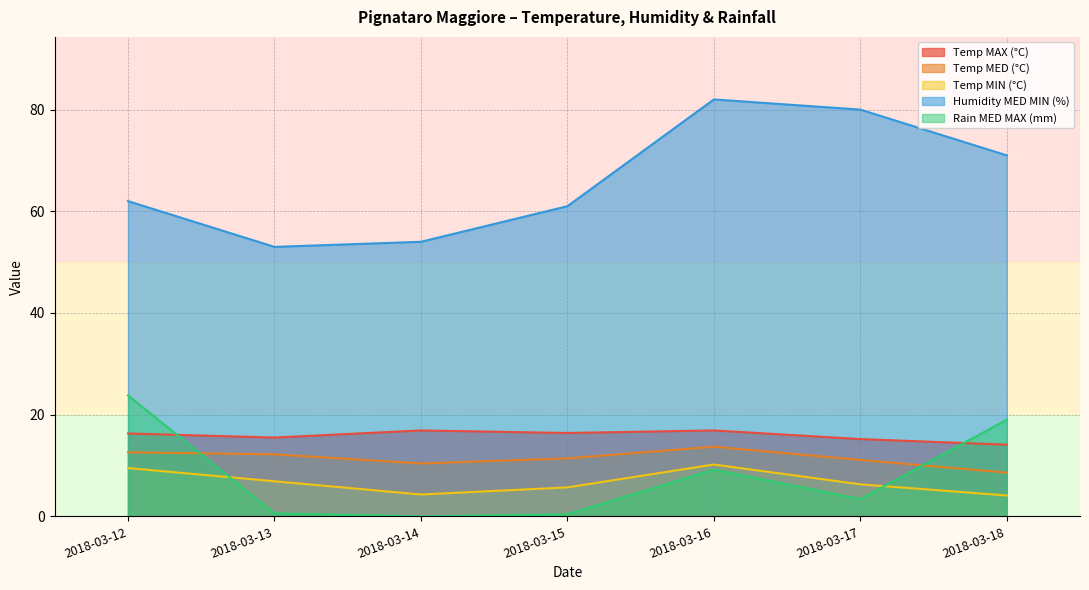

At which label is Temp MAX (°C) closest to 15?

2018-03-17